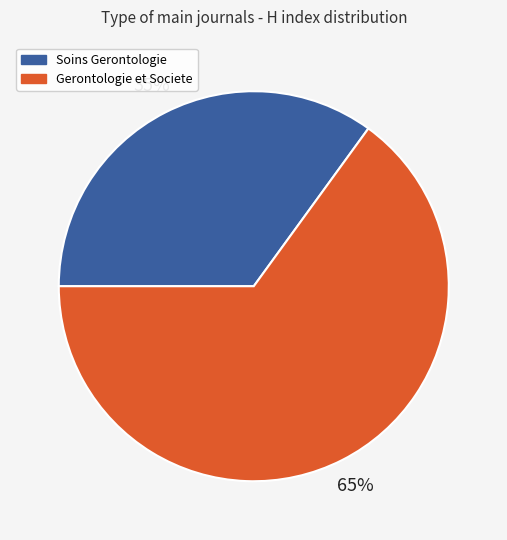

What is the ratio of the value at Gerontologie et Societe to the value at Soins Gerontologie?

1.9